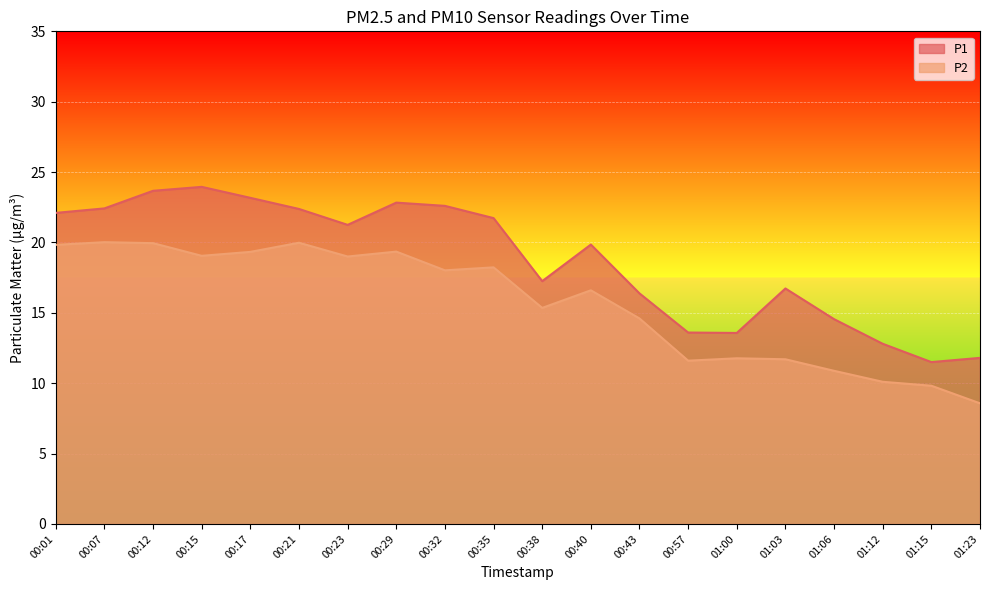

The value of P2 at 01:12 is 15.8. True or false?

False